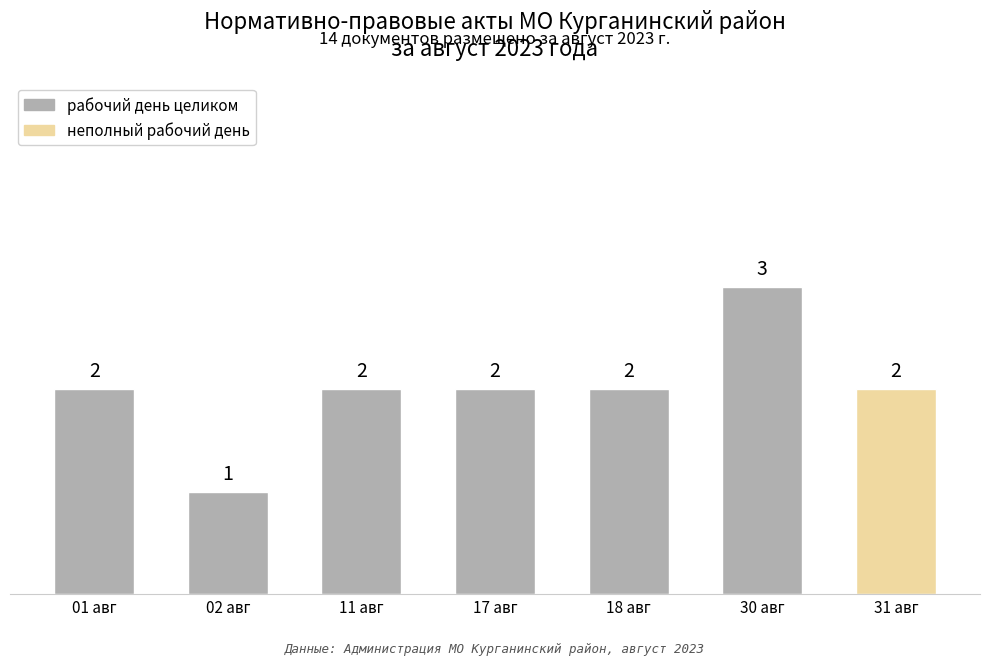

At which label is the value closest to 2?

01 авг